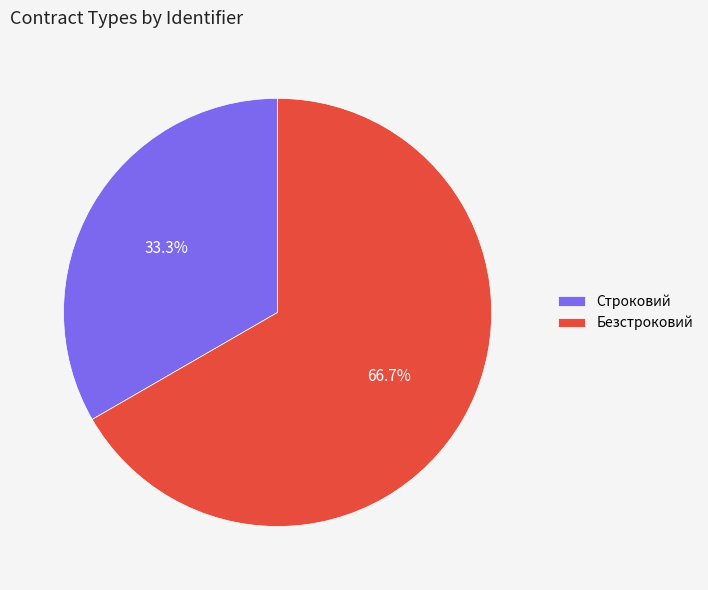

Is it true that Строковий is 42% of the pie?

False